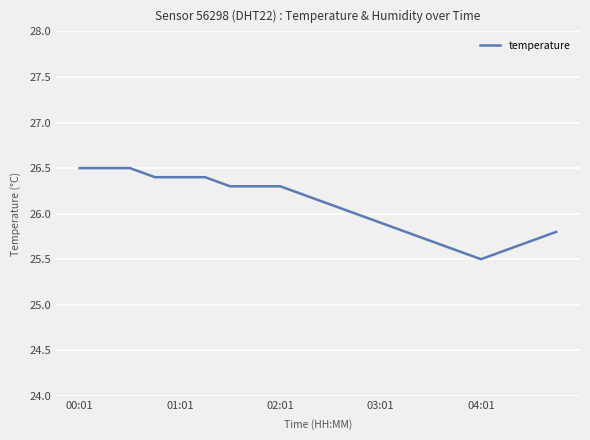

What is the minimum value shown in the chart?

25.5